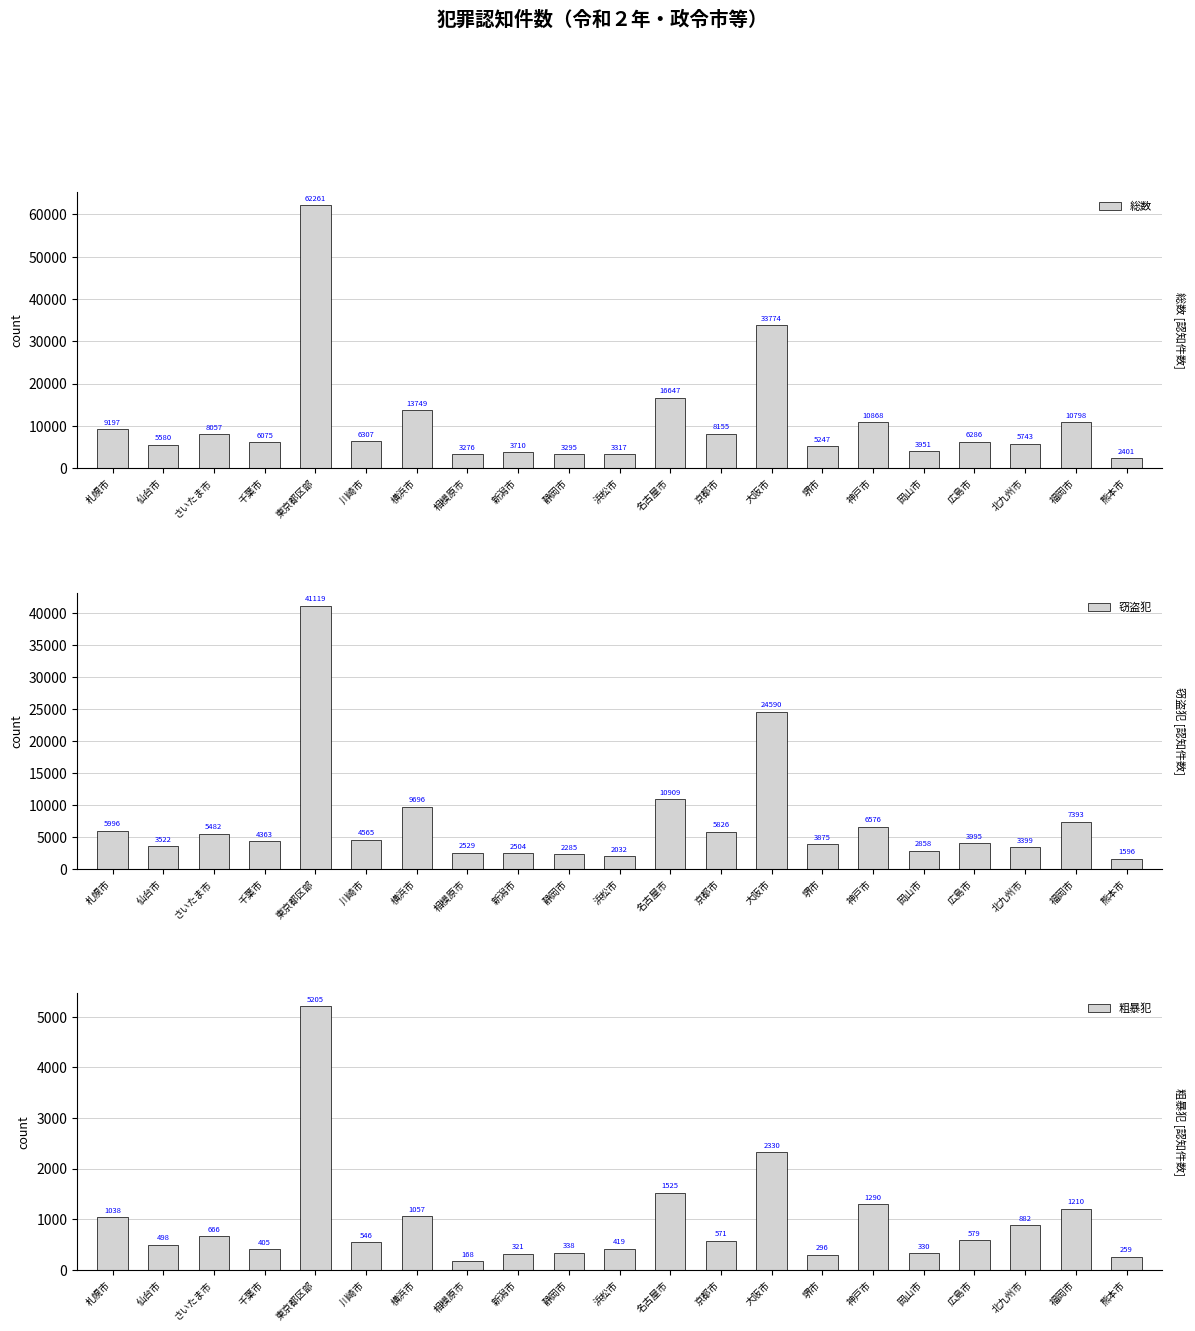

What is the difference between the maximum and minimum values in the 粗暴犯 series?

5037